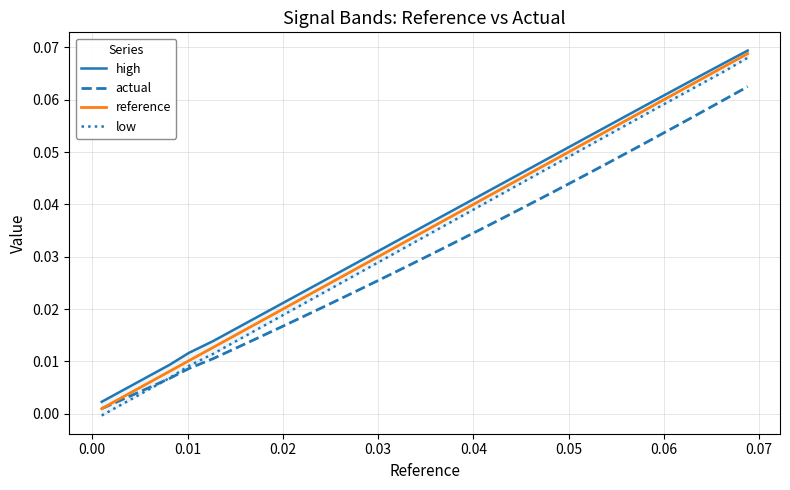

How many values in low are above zero?

39